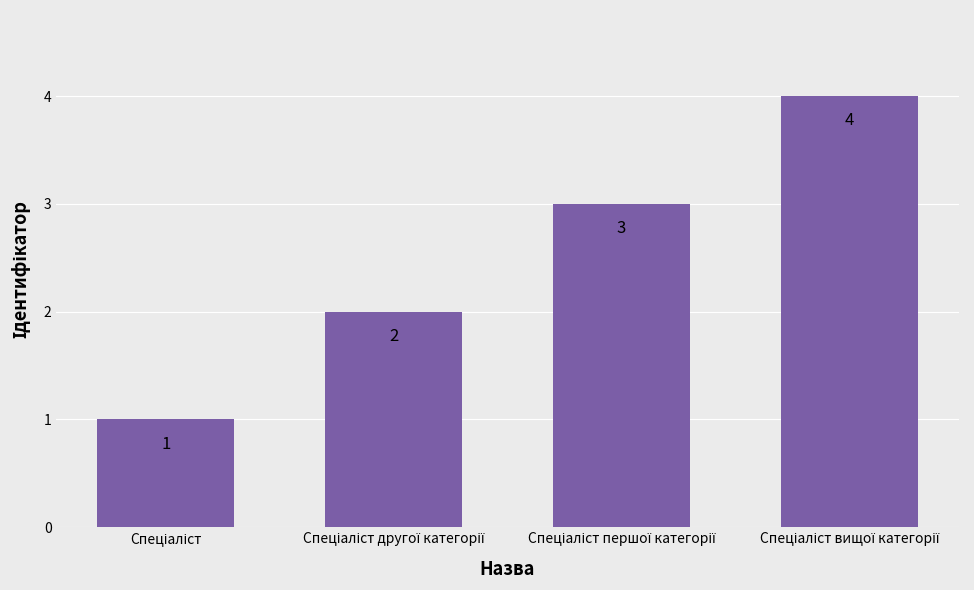

What is the difference between the maximum and minimum values?

3